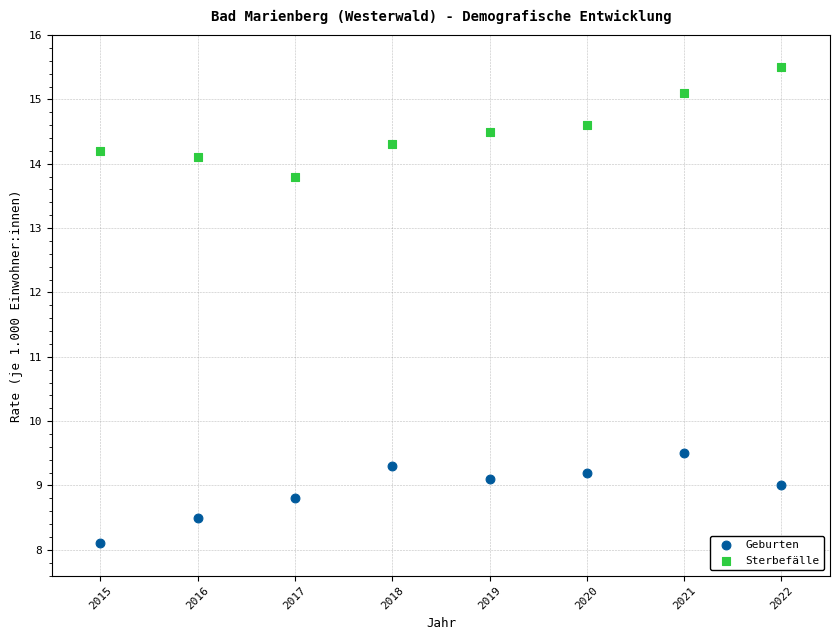

Which series reaches the minimum Y coordinate?

Geburten